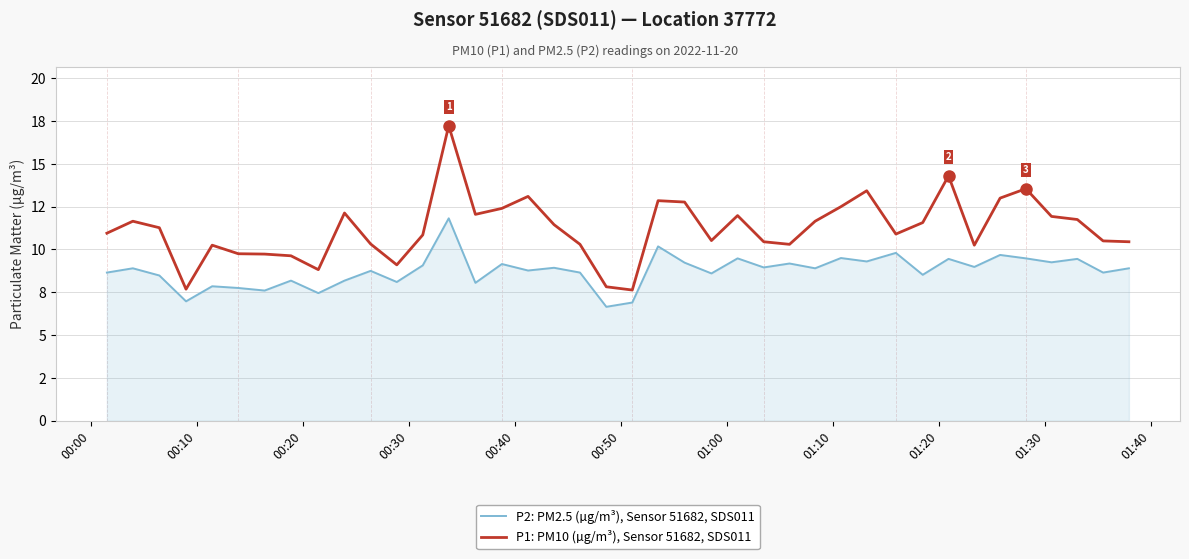

Does the chart display data point markers on the line(s)?

No